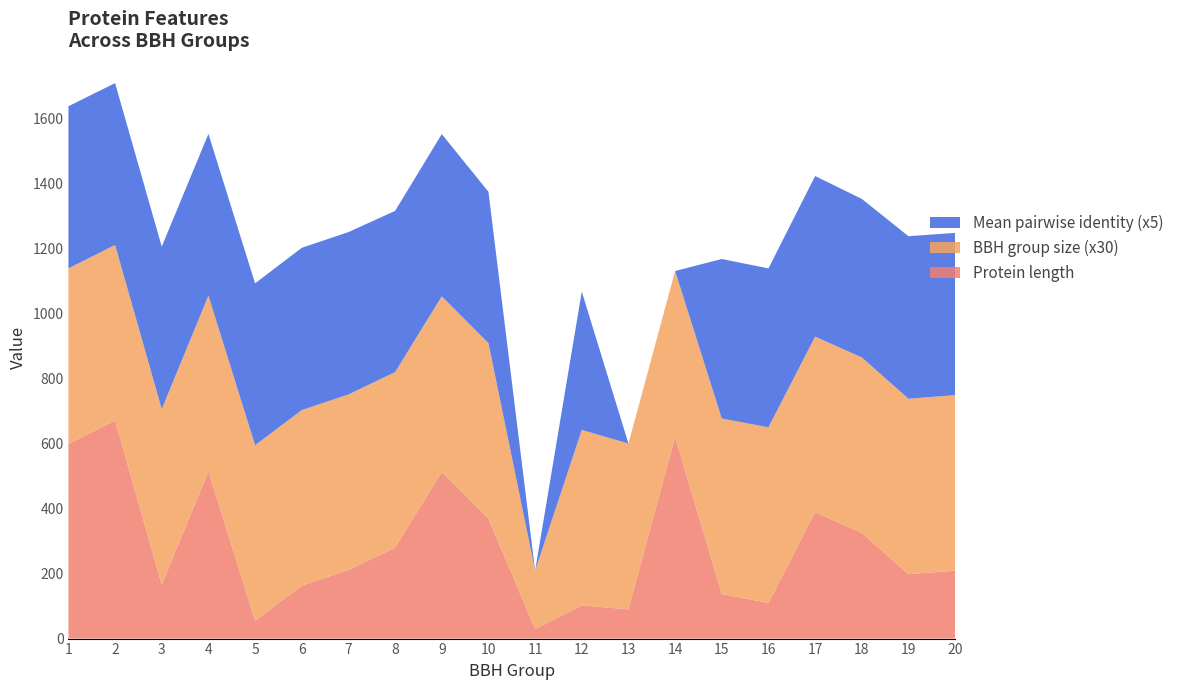

Reading left to right, what are all the values shown in this chart?

Protein length: 1=599.0	2=671.0	3=166.0	4=515.0	5=55.0	6=163.0	7=211.0	8=280.0	9=513.0	10=369.0	11=29.0	12=102.0	13=90.0	14=621.0	15=137.0	16=110.0	17=389.0	18=325.0	19=198.0	20=209.0
BBH group size: 1=18.0	2=18.0	3=18.0	4=18.0	5=18.0	6=18.0	7=18.0	8=18.0	9=18.0	10=18.0	11=6.0	12=18.0	13=17.0	14=17.0	15=18.0	16=18.0	17=18.0	18=18.0	19=18.0	20=18.0
Mean pairwise identity: 1=99.8	2=99.6	3=100.0	4=99.6	5=99.6	6=99.9	7=99.9	8=99.2	9=99.8	10=93.1	11=0.0	12=85.2	13=0.0	14=0.0	15=98.2	16=97.8	17=98.8	18=97.6	19=100.0	20=99.8